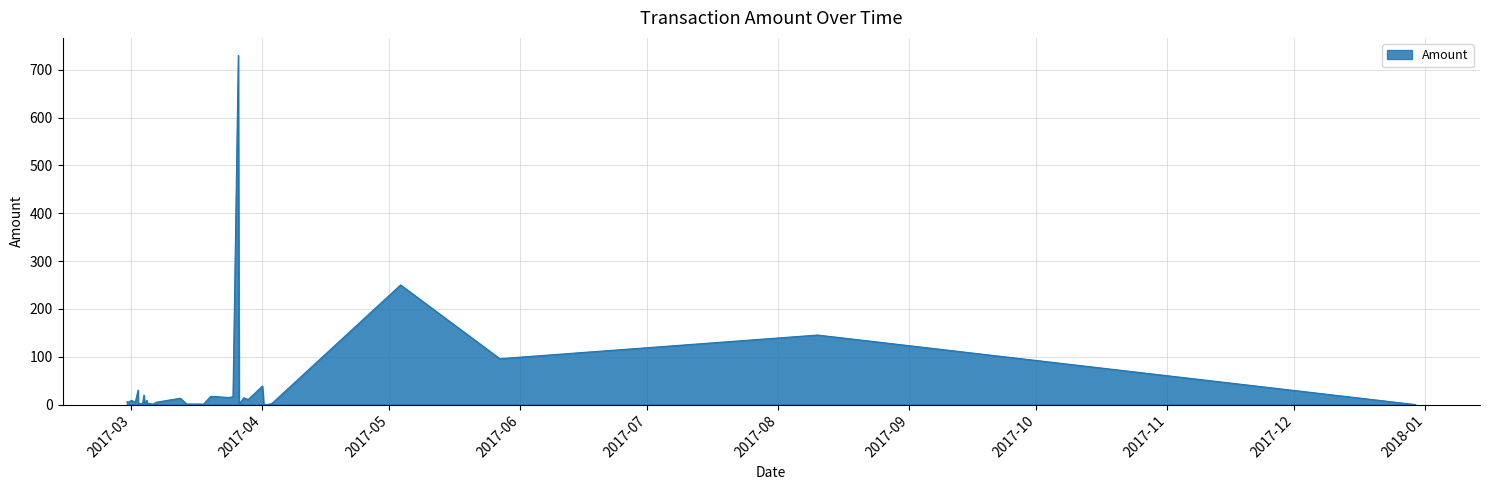

What is the maximum value shown in the chart?

730.0